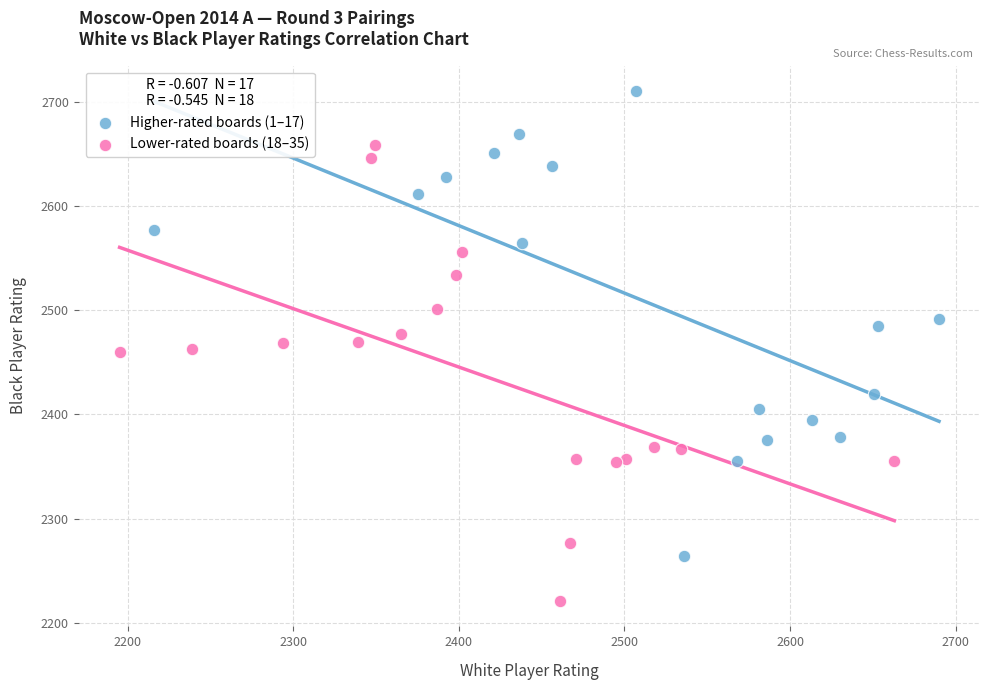

Which series reaches the maximum Y coordinate?

Higher-rated boards (1–17)